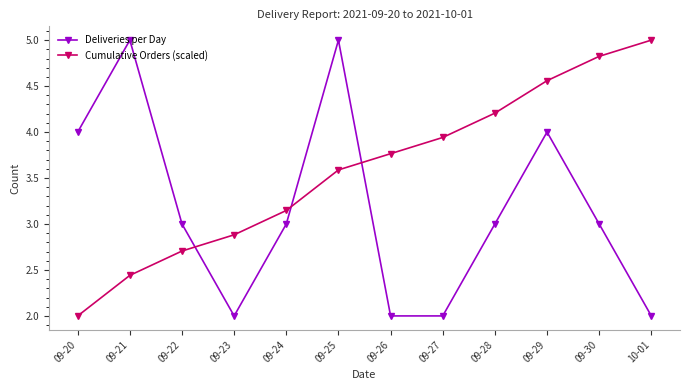

What is the spread (max minus min) of values at 09-21?

2.6